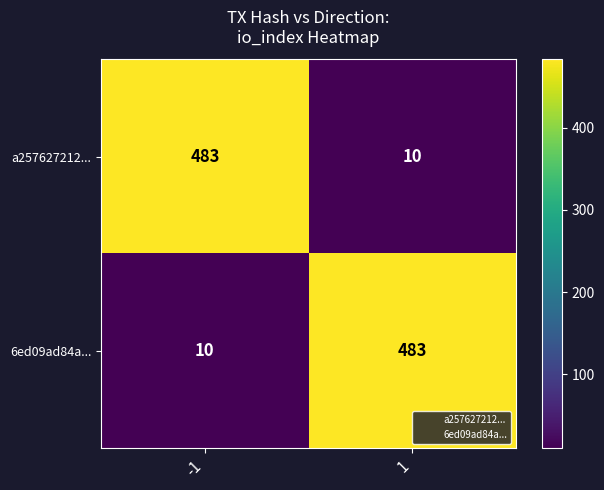

What is the smallest value displayed?

10